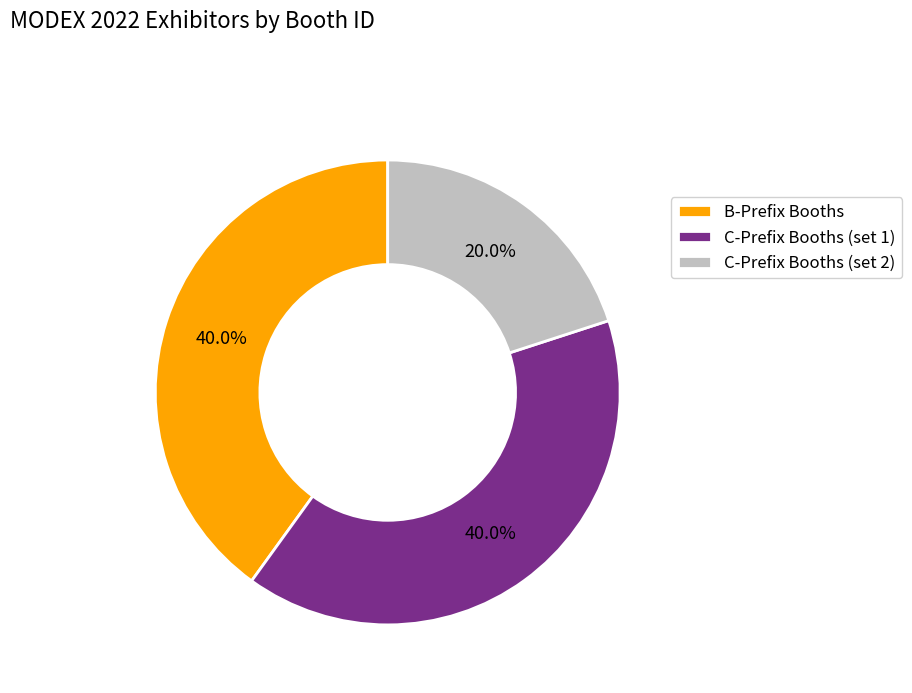

Is there a majority slice in this chart?

No